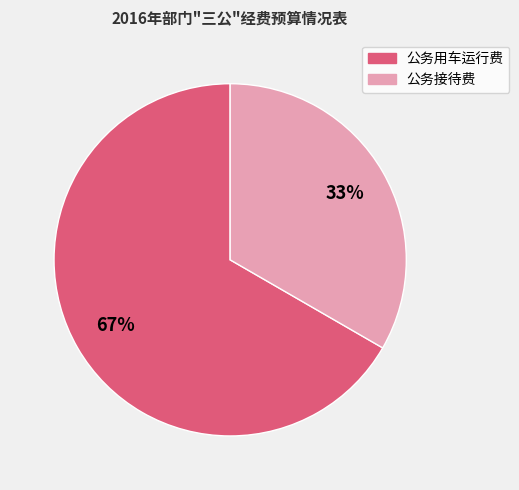

To the nearest percent, what portion does 公务接待费 represent?

33%